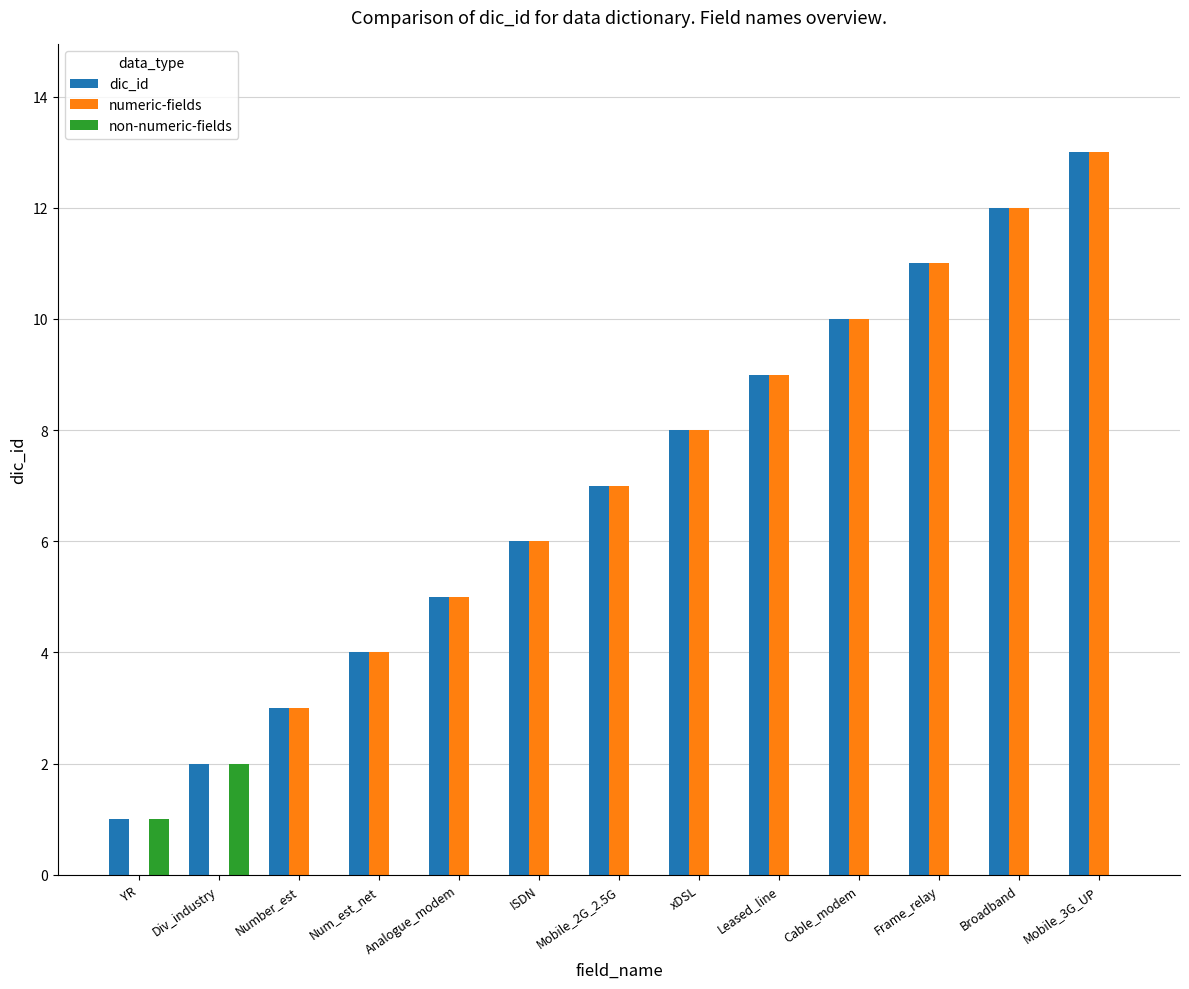

What is the greatest value displayed?

13